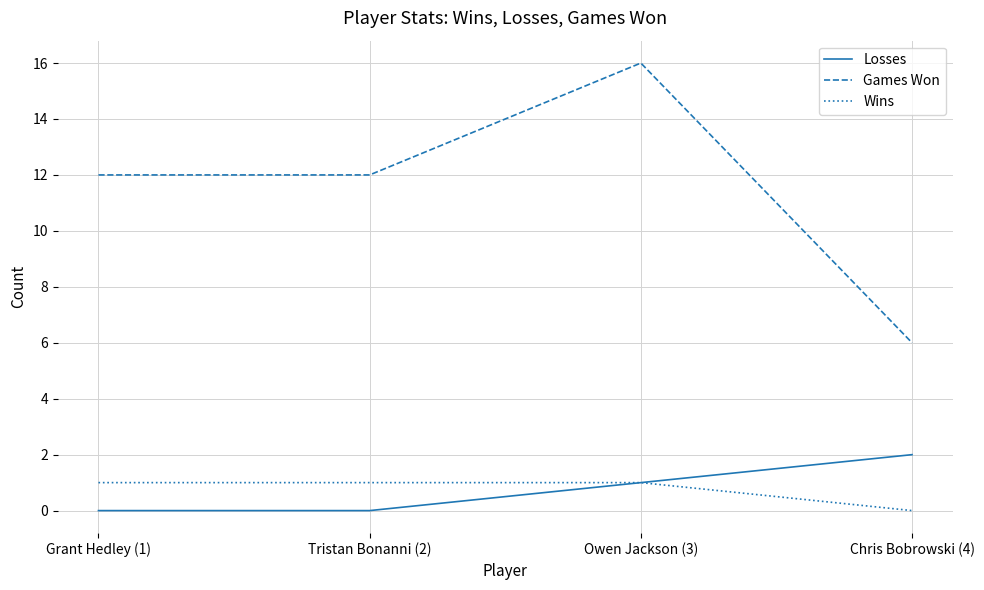

What is the maximum value shown in the chart?

16